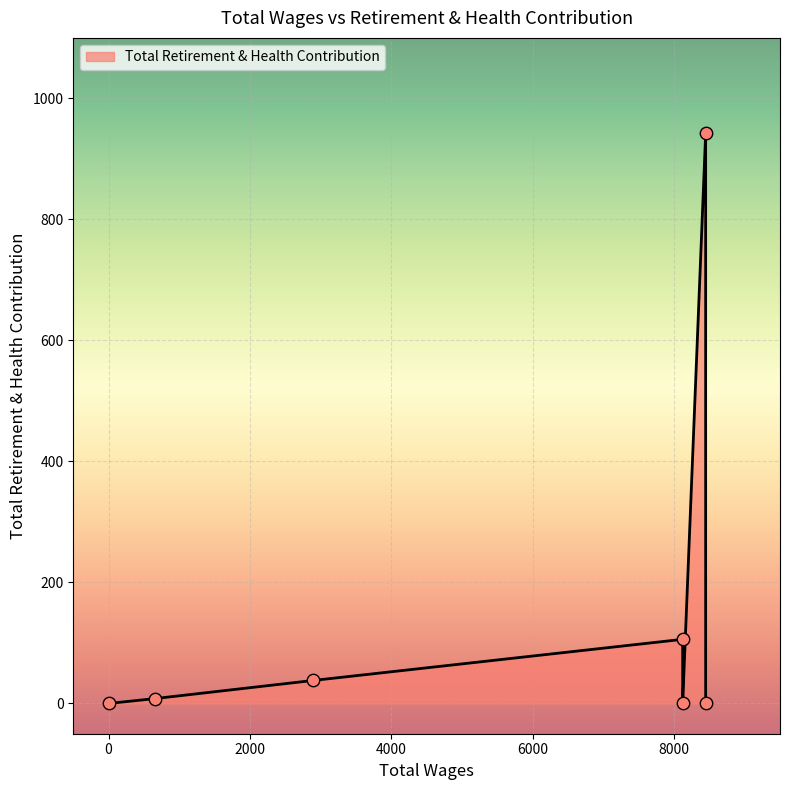

Which has a higher value, 8448.0 or 650.0?

650.0